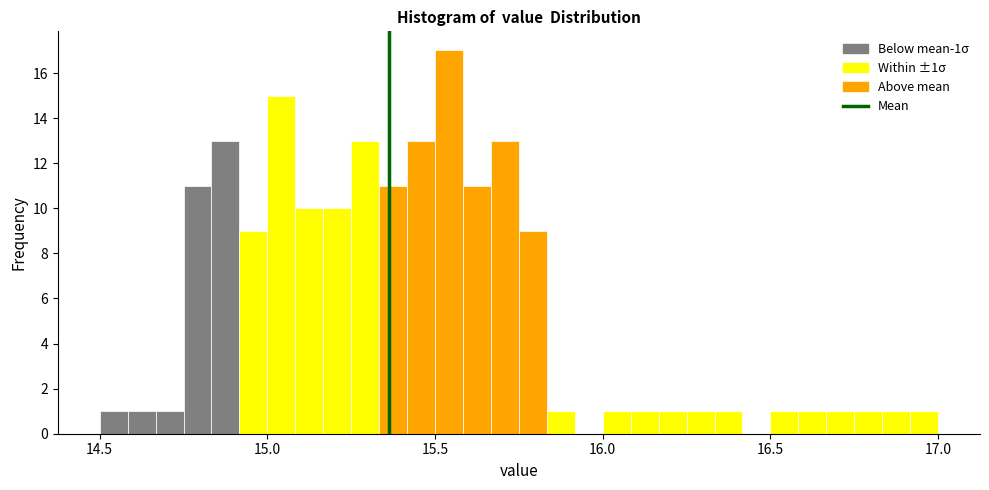

Read against the x-axis, roughly where is the centre of the tallest bar?

15.55